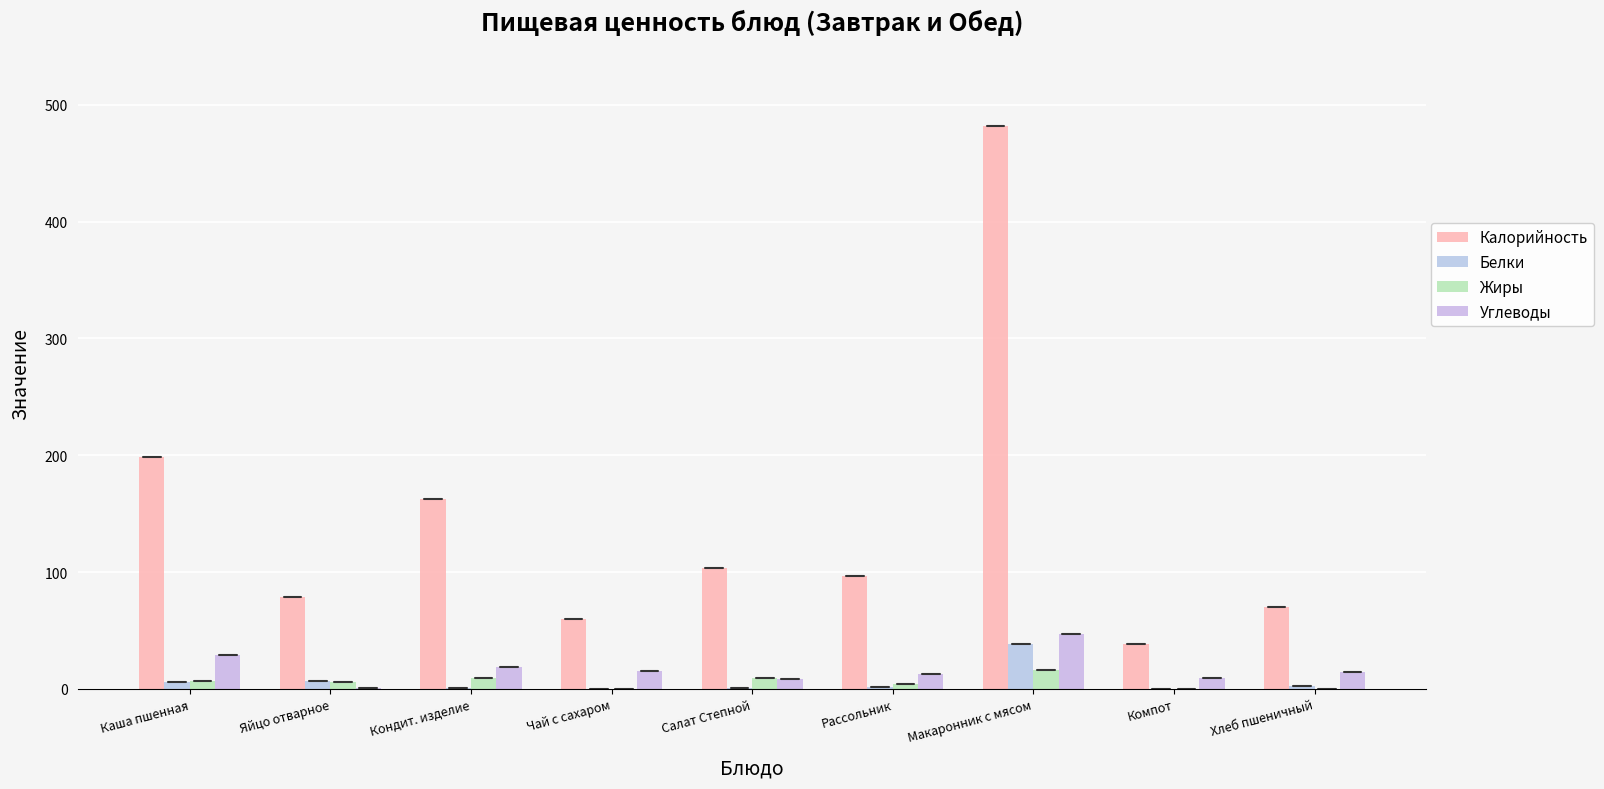

Between Каша пшенная and Хлеб пшеничный, which is larger?

Каша пшенная